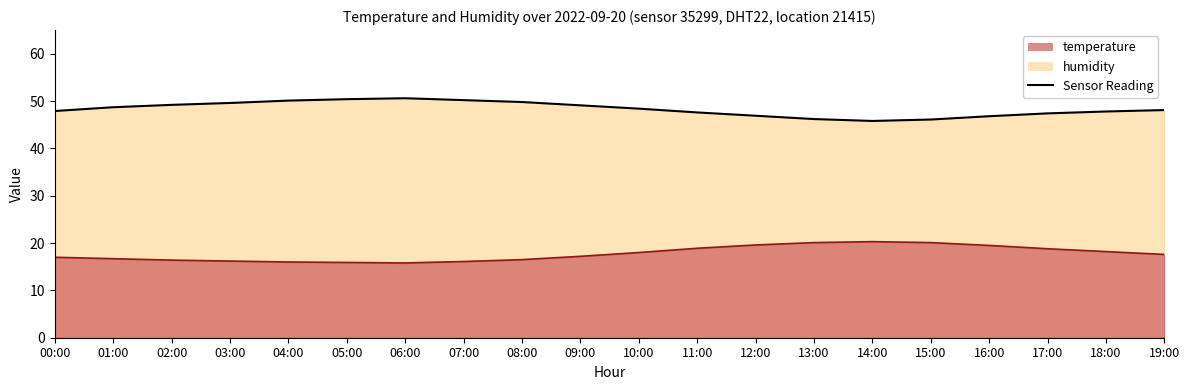

What is the difference between the humidity values at 00:00 and 17:00?

0.5